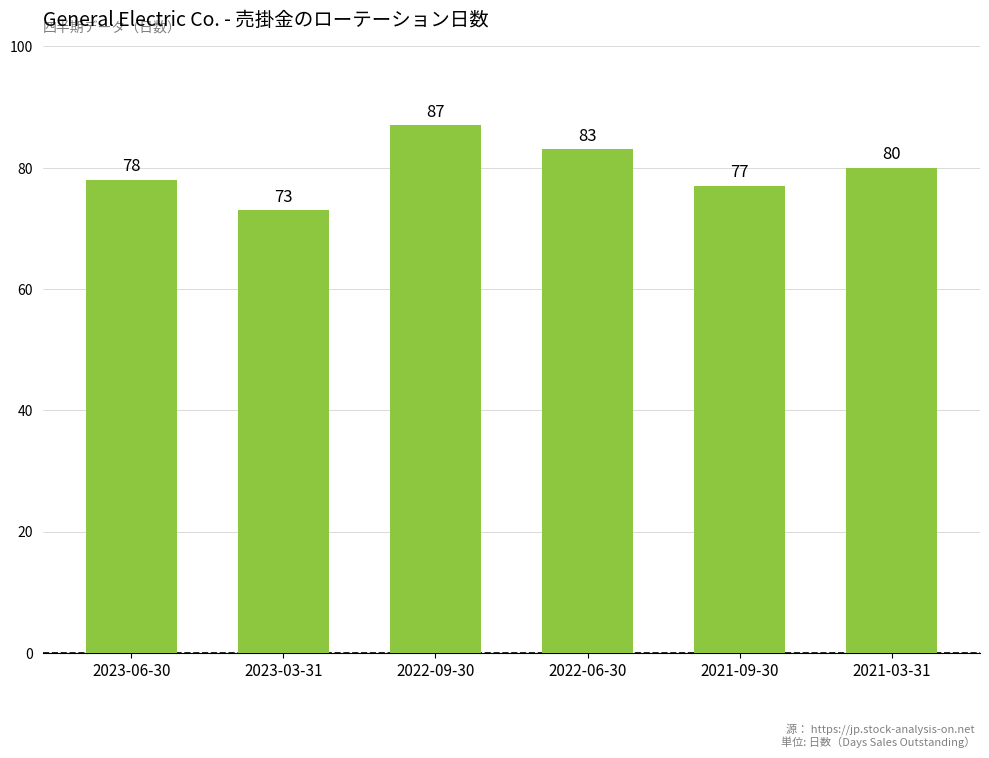

Which category has the lowest value across all series?

2023-03-31